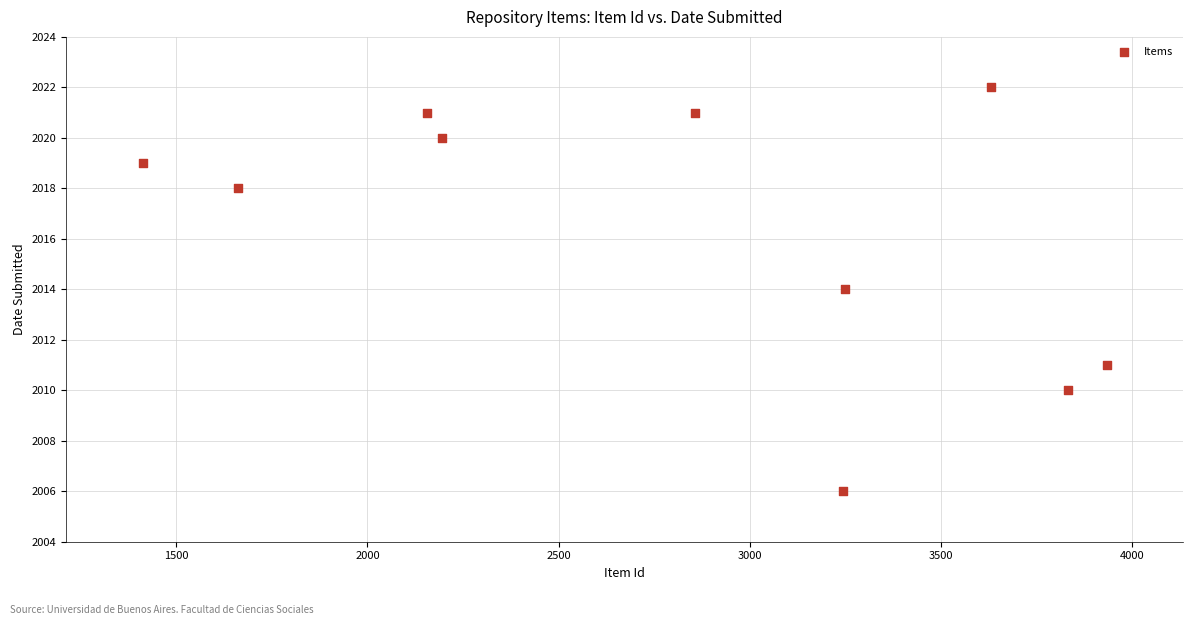

What is the average Y value?

2016